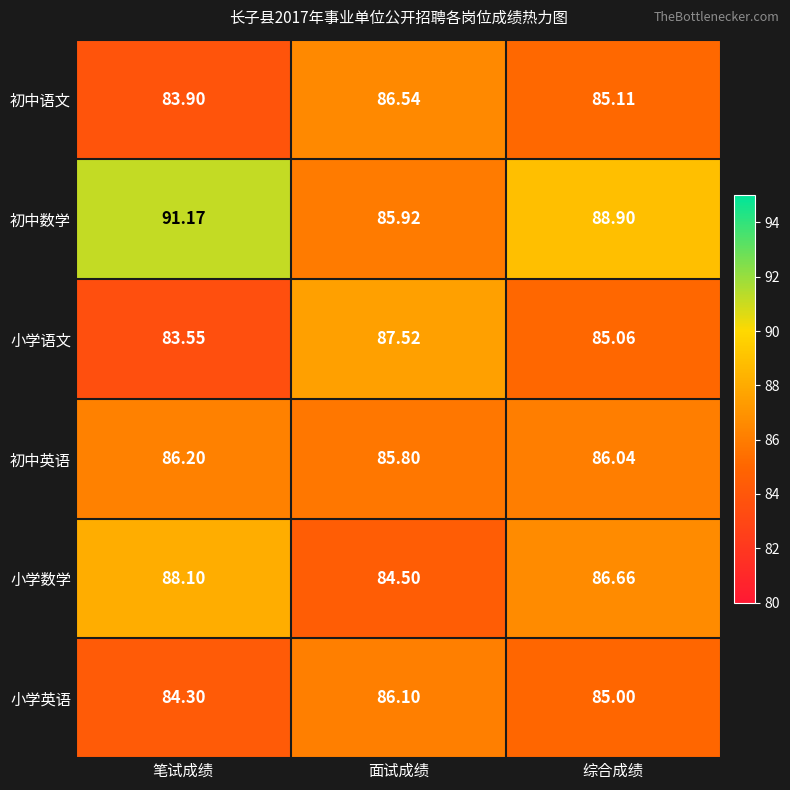

Which label corresponds to the smallest value in the chart?

笔试成绩